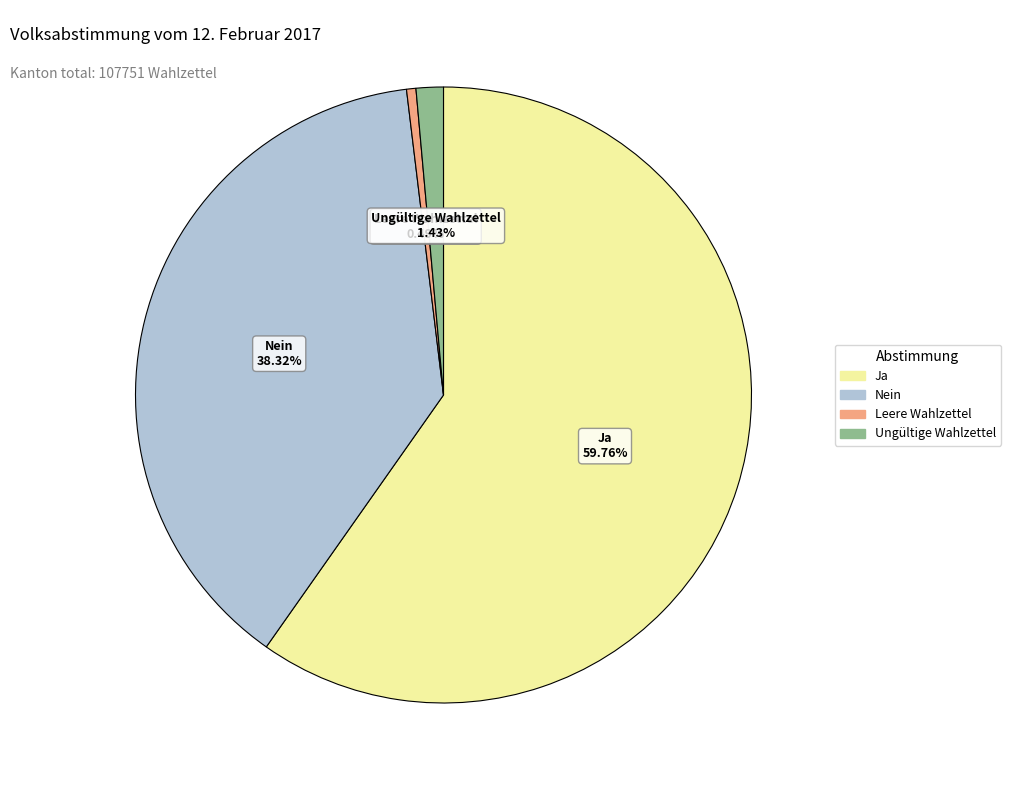

Which category accounts for the majority?

Ja